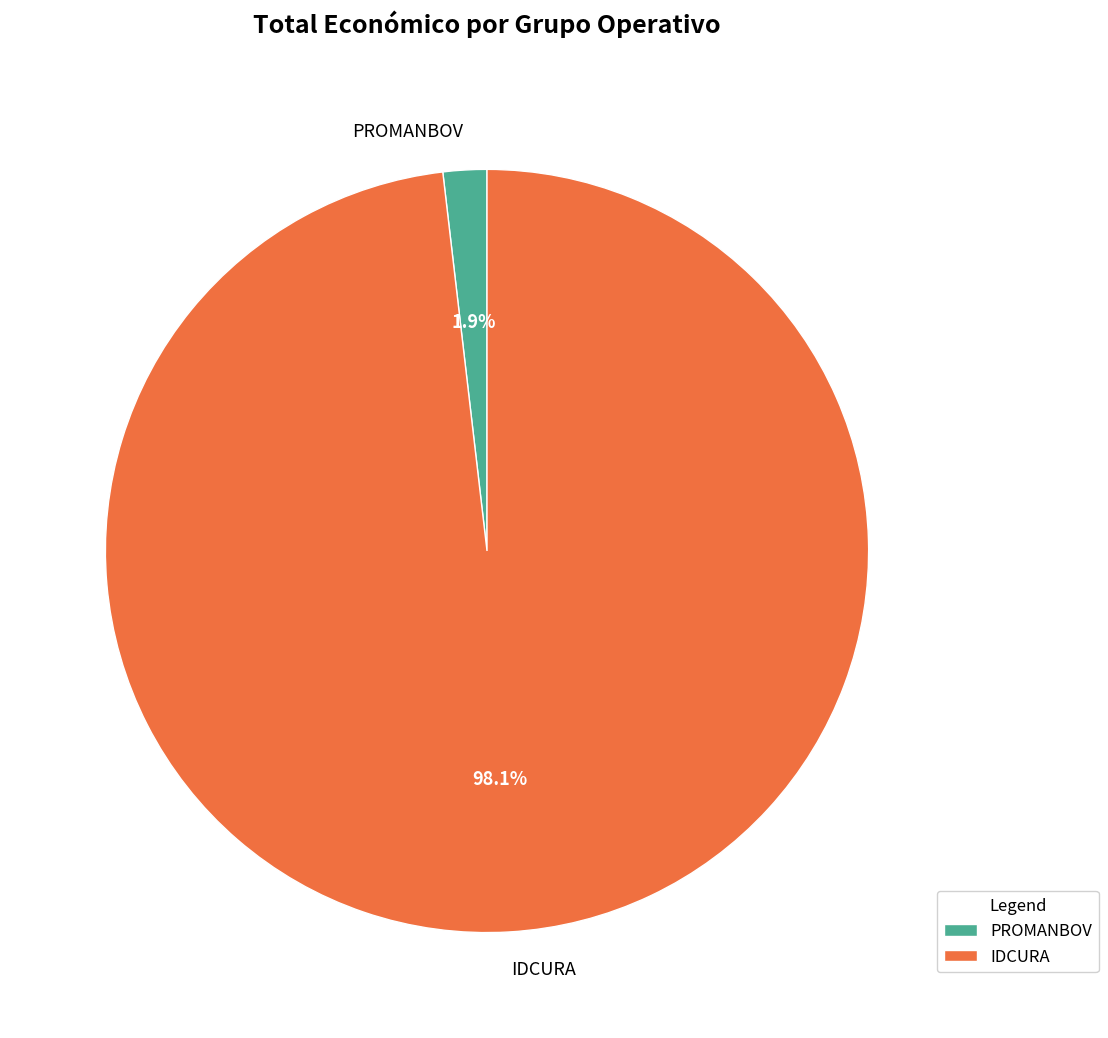

Which category has the smallest portion of the pie?

PROMANBOV